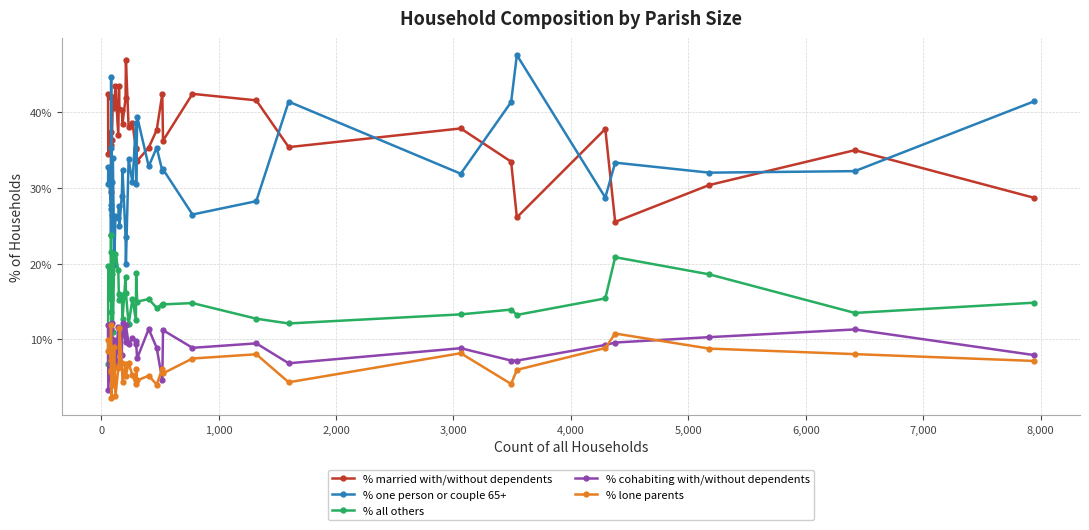

True or false: % lone parents has a value of 6.2 at 21.

False